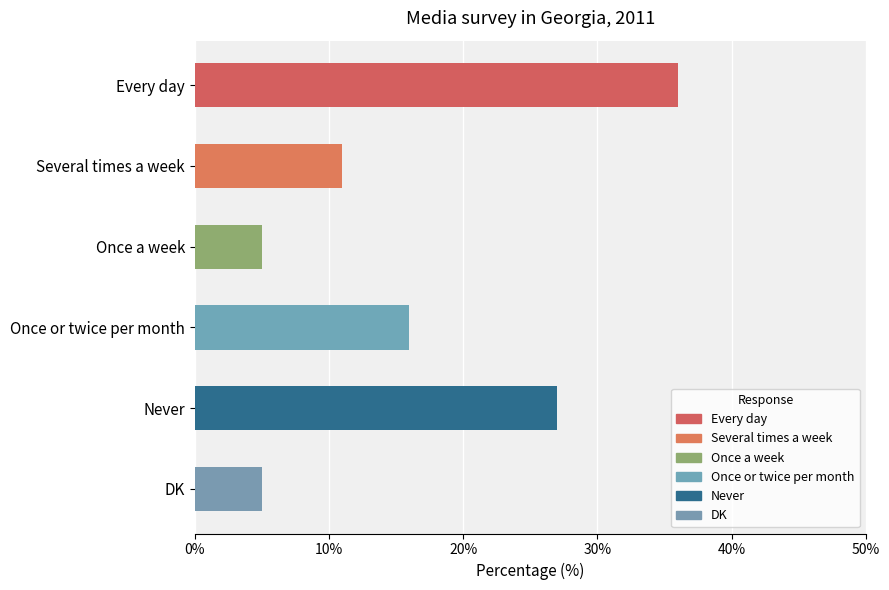

Reading top to bottom, transcribe all the data shown in this chart.

36	11	5	16	27	5